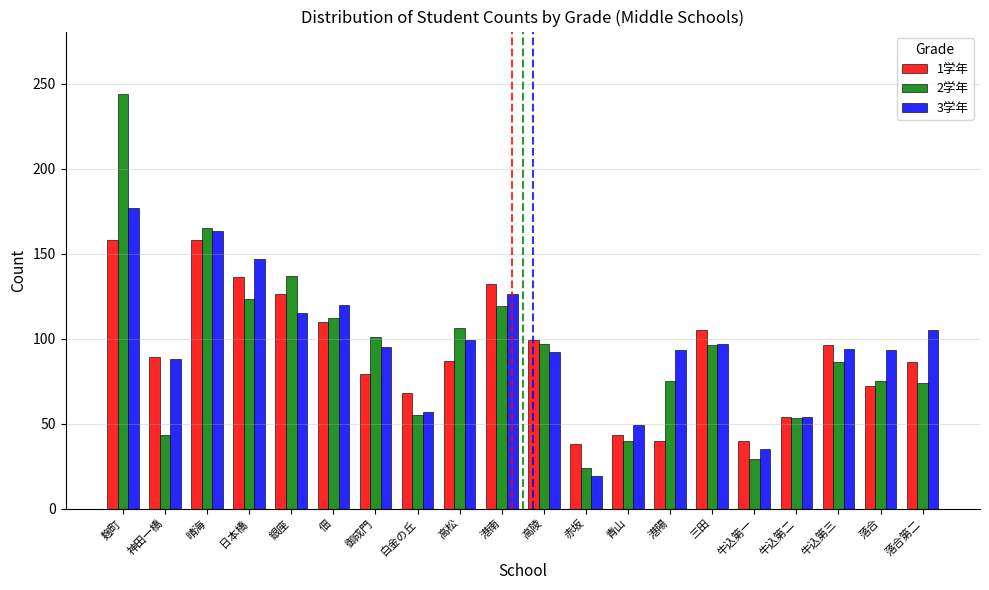

How many data points in 1学年 are less than 89?

10